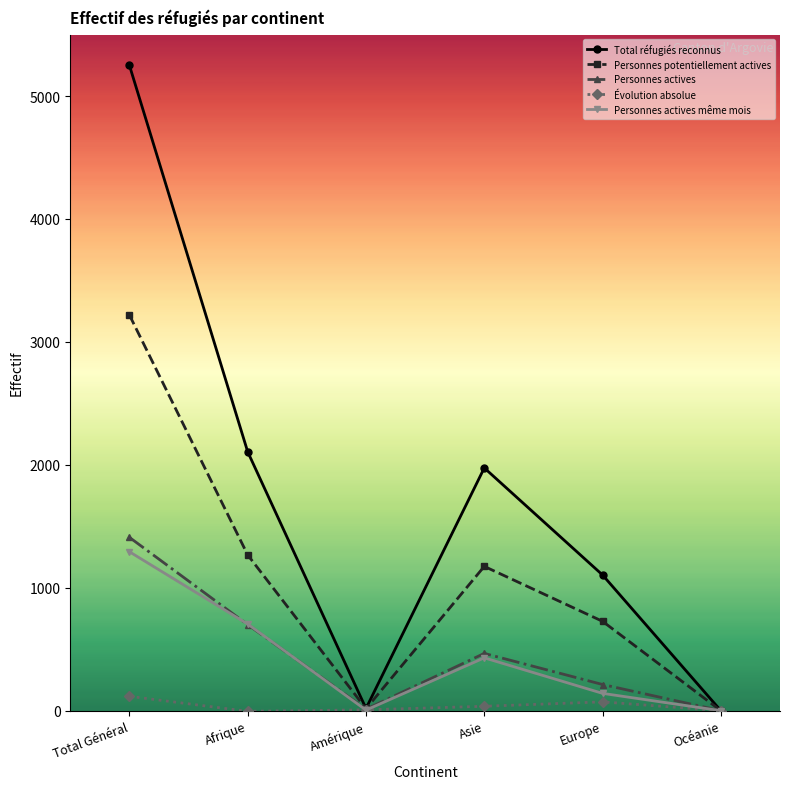

At which category is the sum across all series the highest?

Total Général